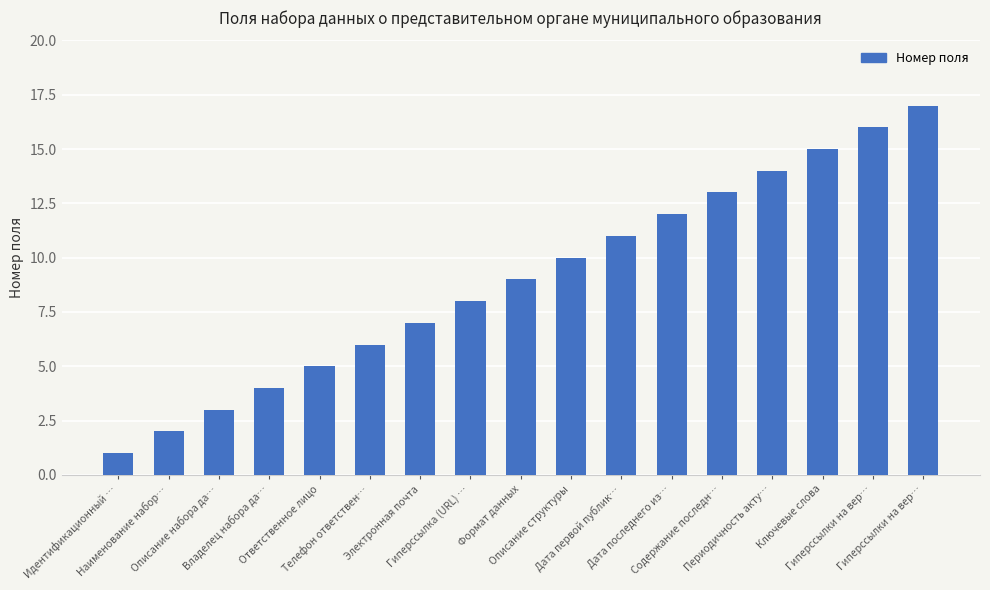

Reading left to right, what are all the values shown in this chart?

Идентификационный …=1	Наименование набор…=2	Описание набора да…=3	Владелец набора да…=4	Ответственное лицо=5	Телефон ответствен…=6	Электронная почта=7	Гиперссылка (URL) …=8	Формат данных=9	Описание структуры=10	Дата первой публик…=11	Дата последнего из…=12	Содержание последн…=13	Периодичность акту…=14	Ключевые слова=15	Гиперссылки на вер…=16	Гиперссылки на вер…=17